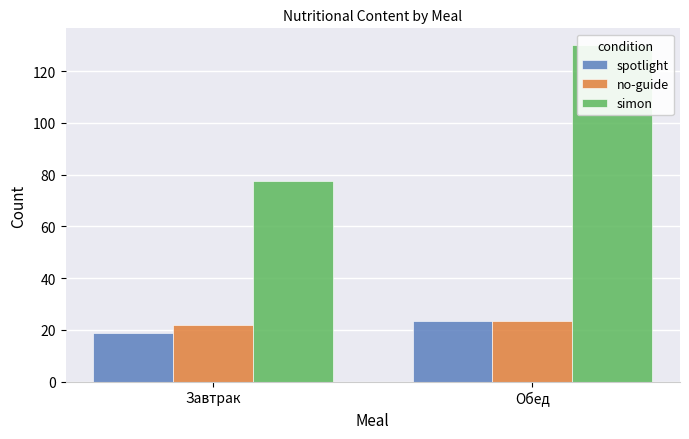

How many values in the simon series exceed 130?

1